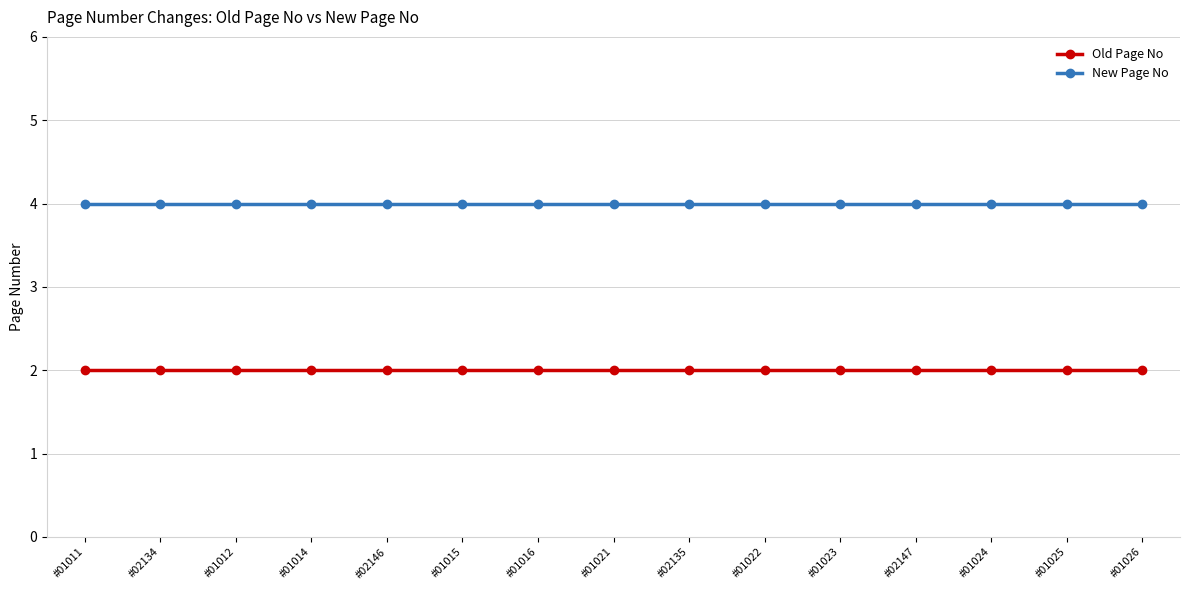

The Old Page No series shows 3 at #01015. True or false?

False